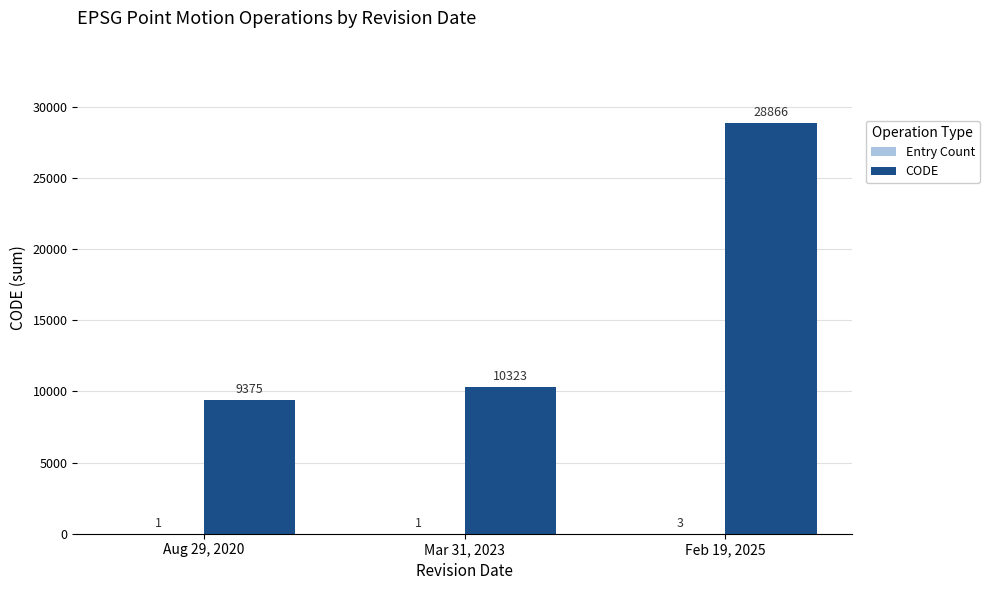

What is the sum of the CODE values at Aug 29, 2020 and Feb 19, 2025?

38241